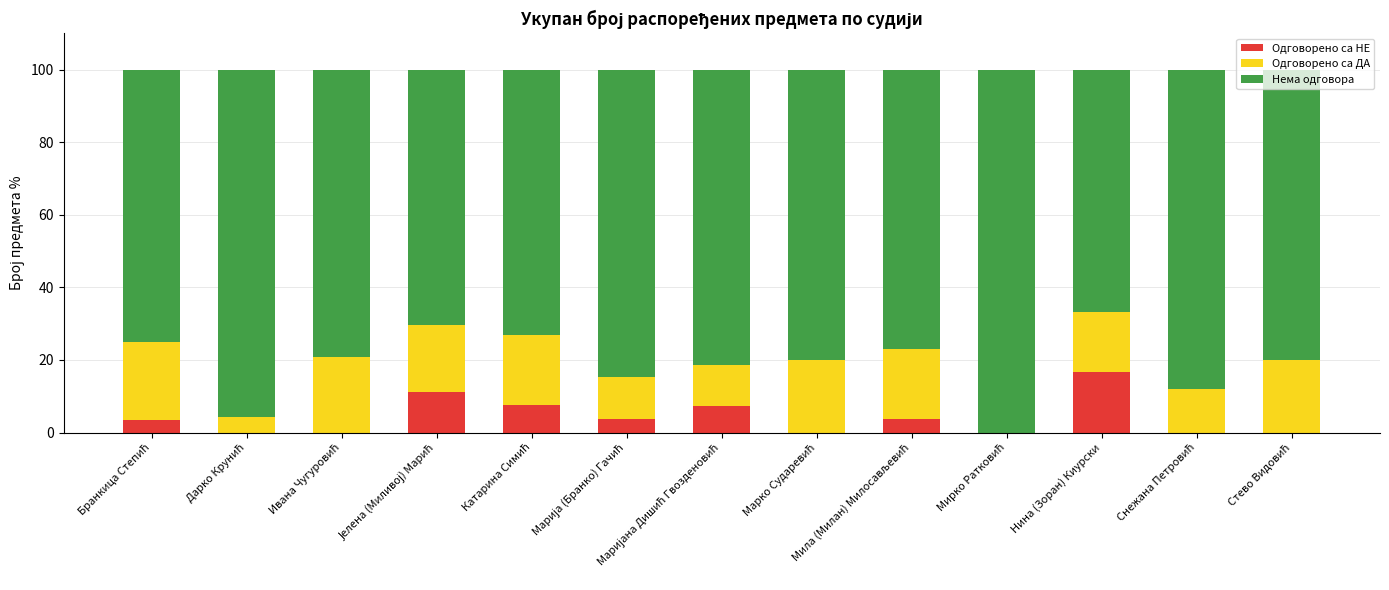

How many data points in Одговорено са НЕ are above 3?

7